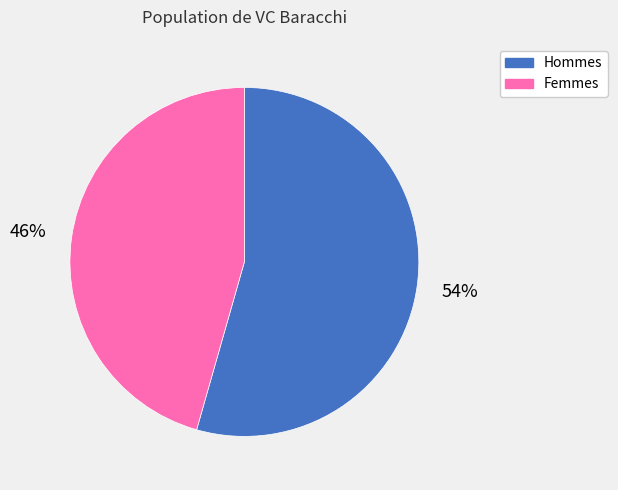

Does any single category account for the majority?

Yes